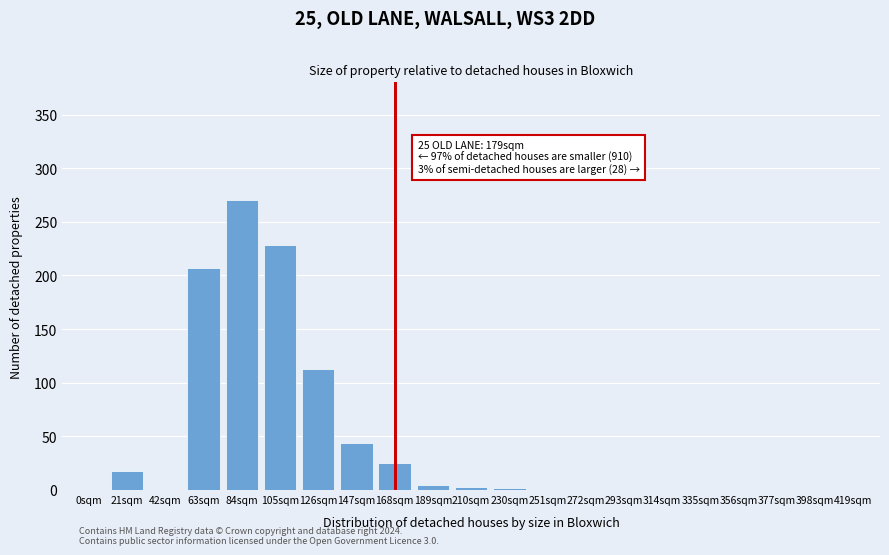

At which label is the value closest to 135?

126sqm